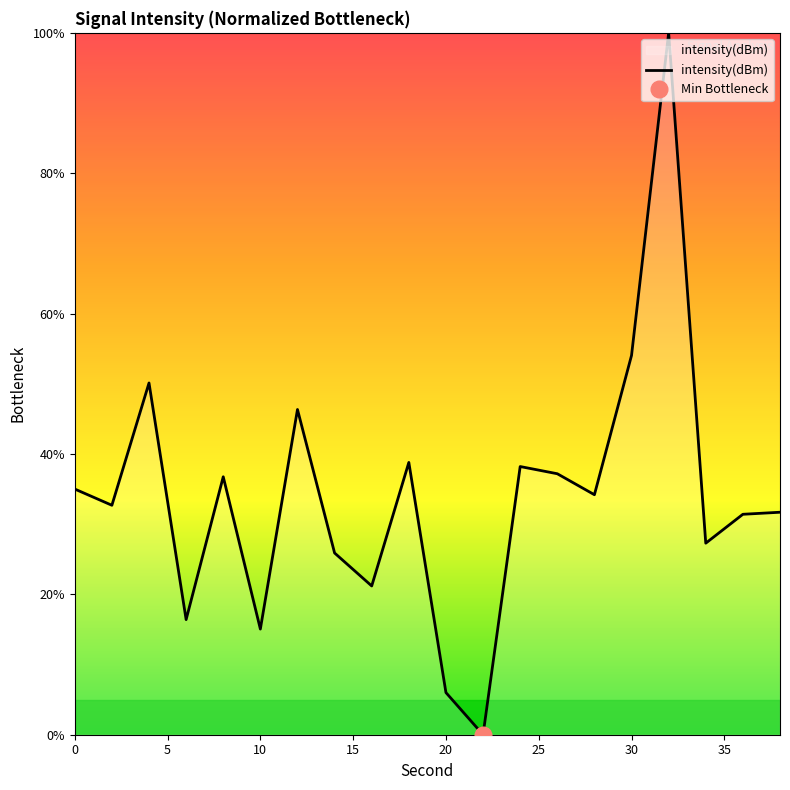

Reading right to left, list all the values displayed in this chart.

31.7	31.4	27.3	100.0	54.0	34.2	37.2	38.2	-0.0	6.0	38.8	21.2	25.9	46.3	15.1	36.8	16.4	50.1	32.7	35.0